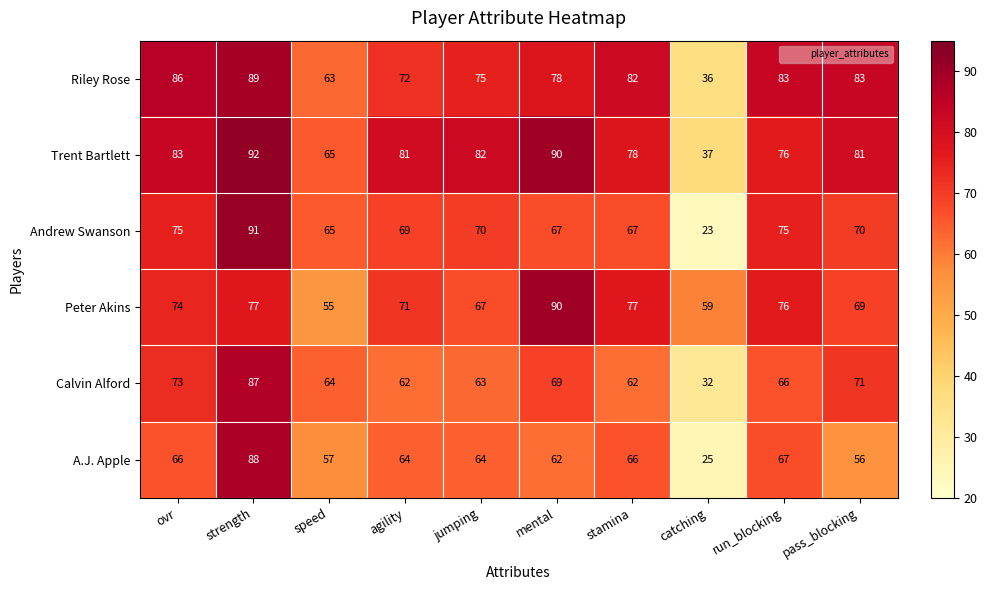

At which category is the sum across all series the highest?

strength